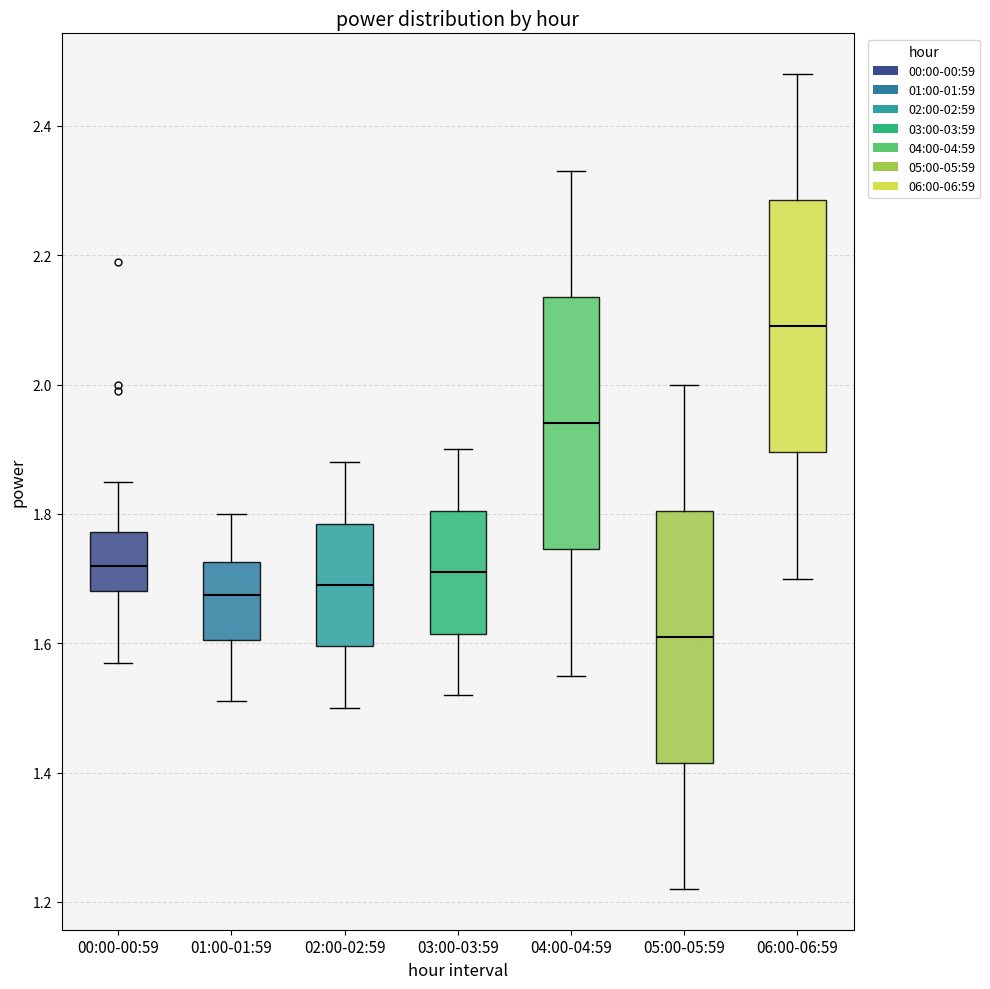

Where does the median line of the box for 05:00-05:59 sit on the y-axis? The values are not printed on the chart, so give them approximately, as read against the axis.

1.62